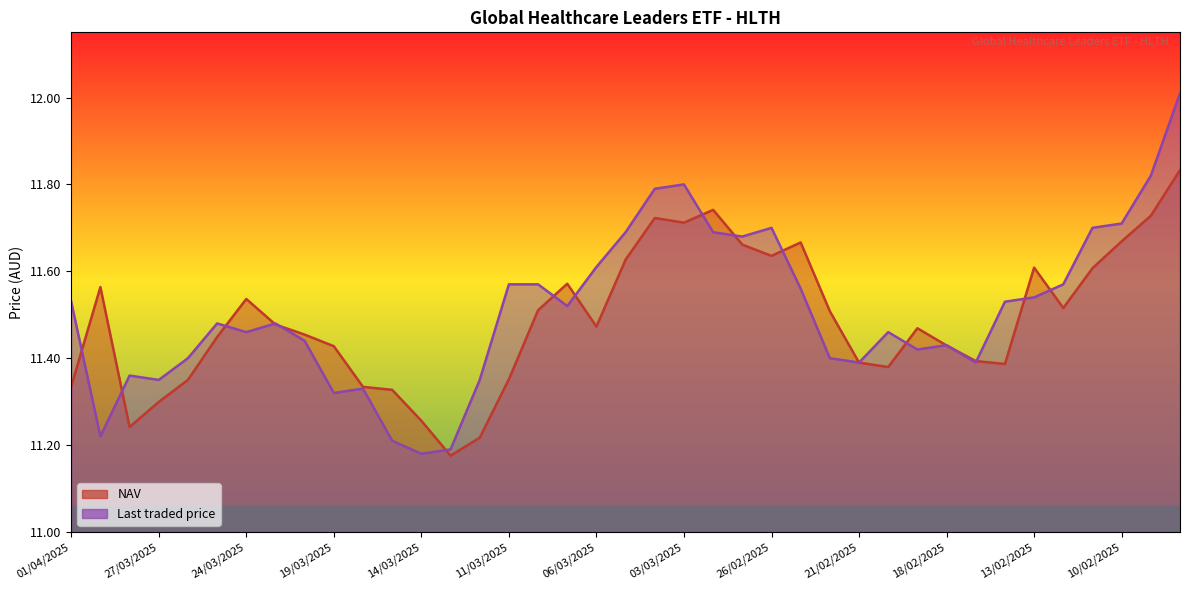

At which category is the sum across all series the highest?

06/02/2025